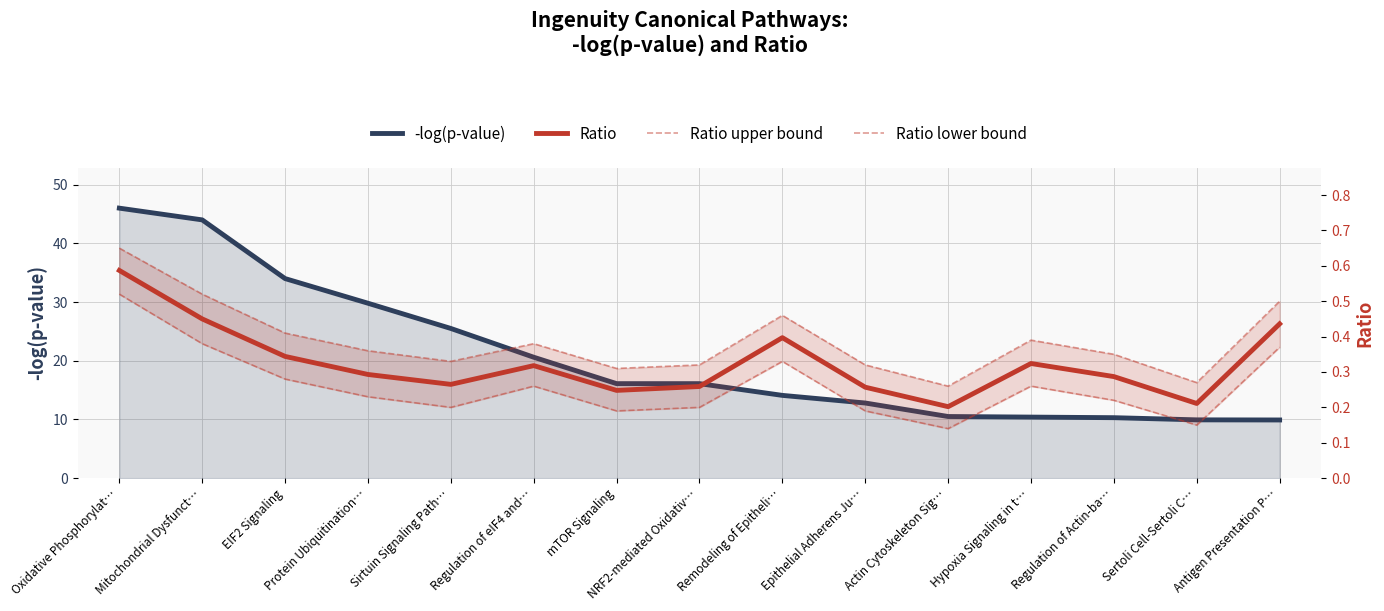

Which category has the lowest value in the -log(p-value) series?

Antigen Presentation P…